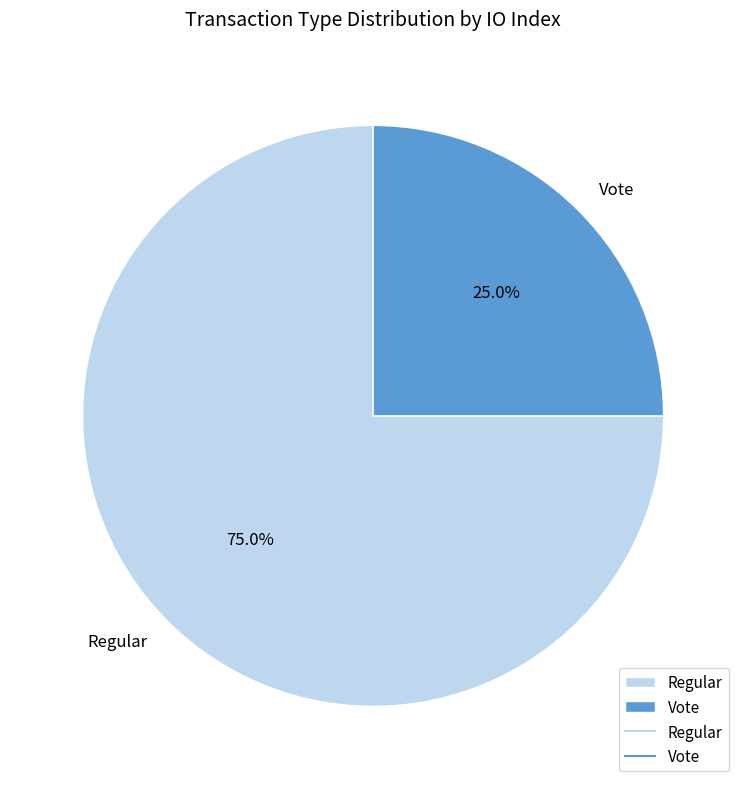

Which has a higher value, Vote or Regular?

Regular